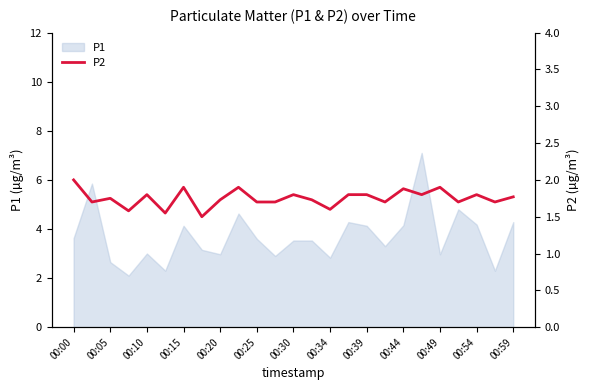

The P1 series shows 6.6 at 00:44. True or false?

False